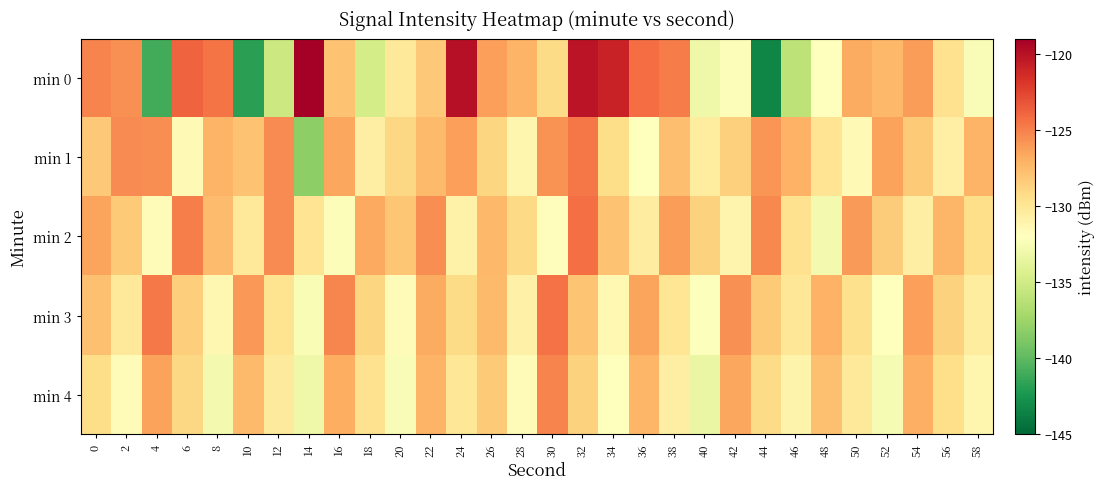

Which series has the largest range (max minus min)?

min 0